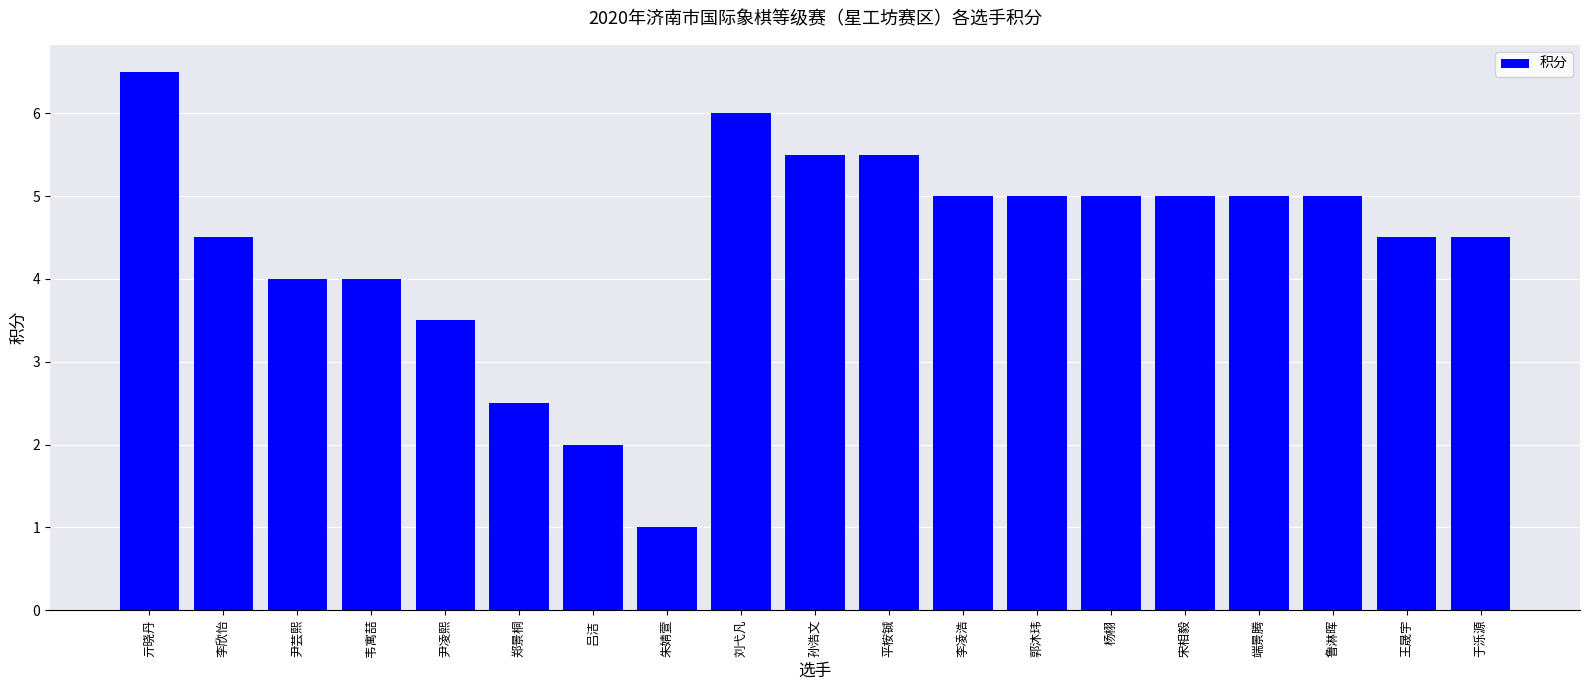

The chart shows a value of 8.1 at 端景腾. True or false?

False